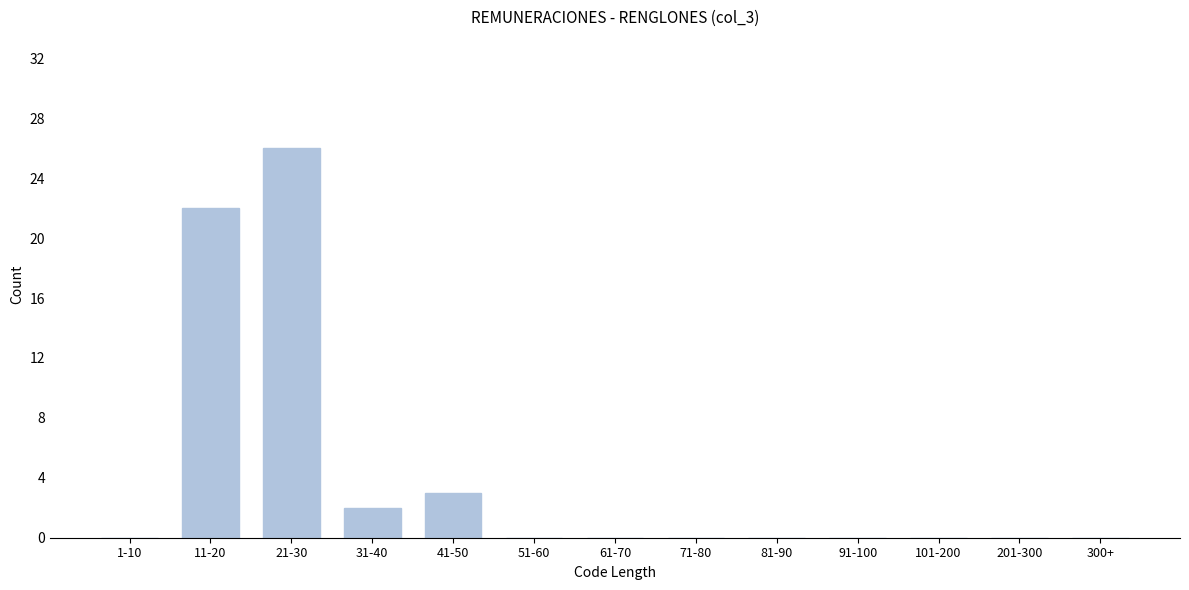

Reading left to right, transcribe all the data shown in this chart.

1-10=0	11-20=22	21-30=26	31-40=2	41-50=3	51-60=0	61-70=0	71-80=0	81-90=0	91-100=0	101-200=0	201-300=0	300+=0